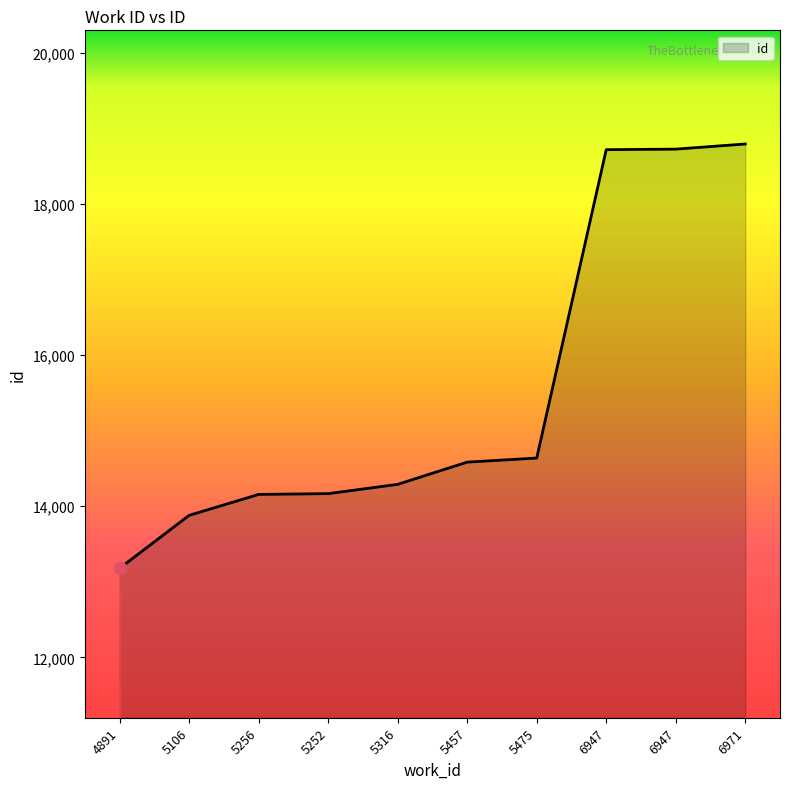

How many lines are shown in the chart?

1